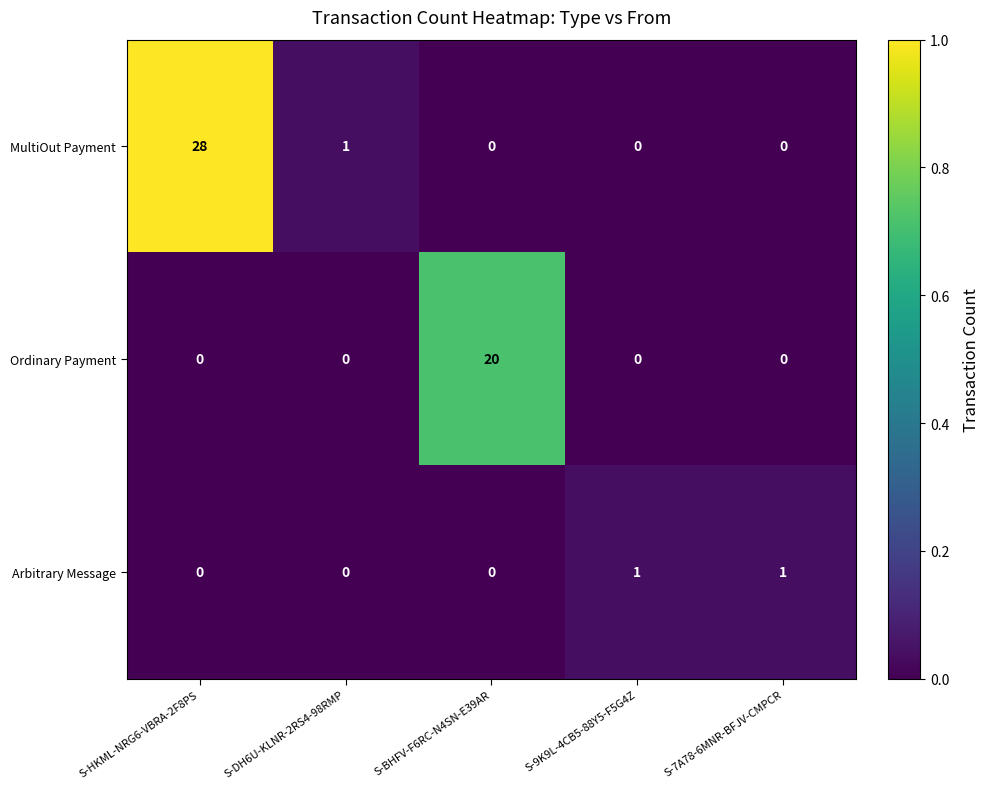

What is the greatest value displayed?

28